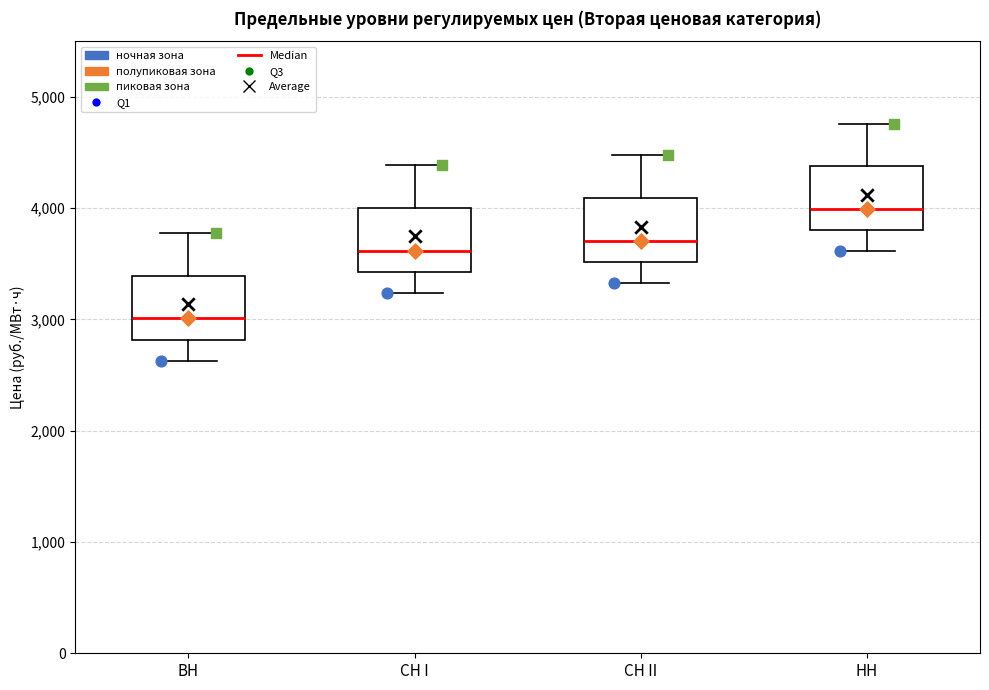

Where does the lower whisker of the box for НН end on the y-axis? The values are not printed on the chart, so give them approximately, as read against the axis.

3600